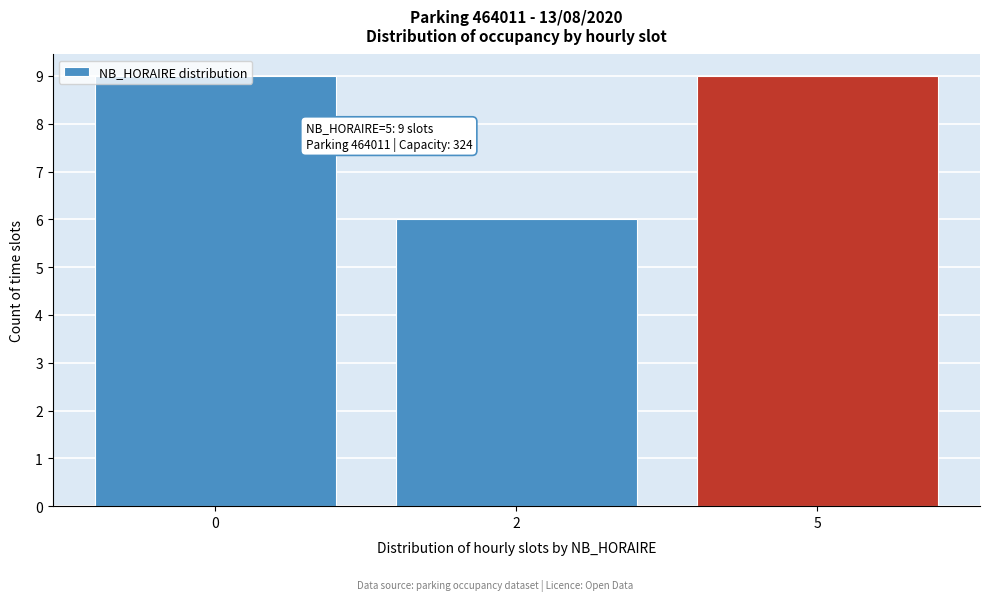

Approximately how many times larger is the value at 0 compared to 2?

1.5